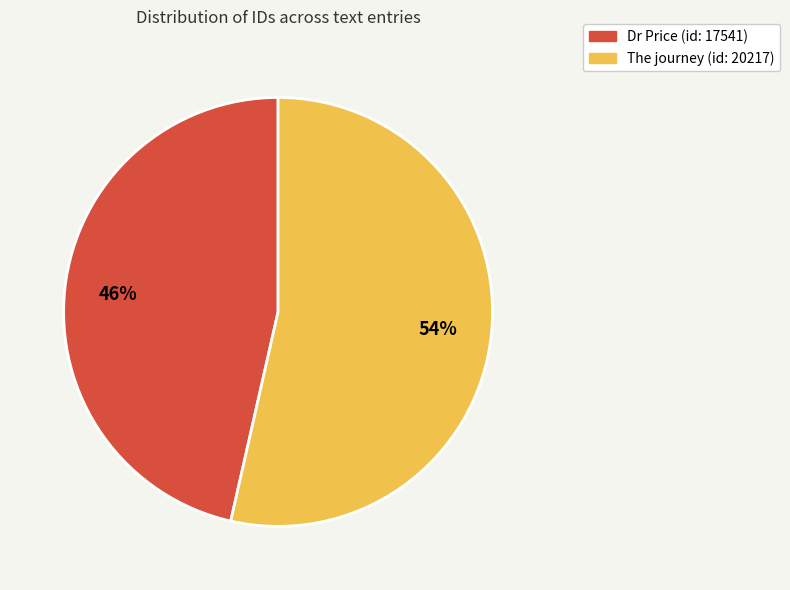

To the nearest percent, what is the combined percentage of The journey (id: 20217) and Dr Price (id: 17541)?

100%